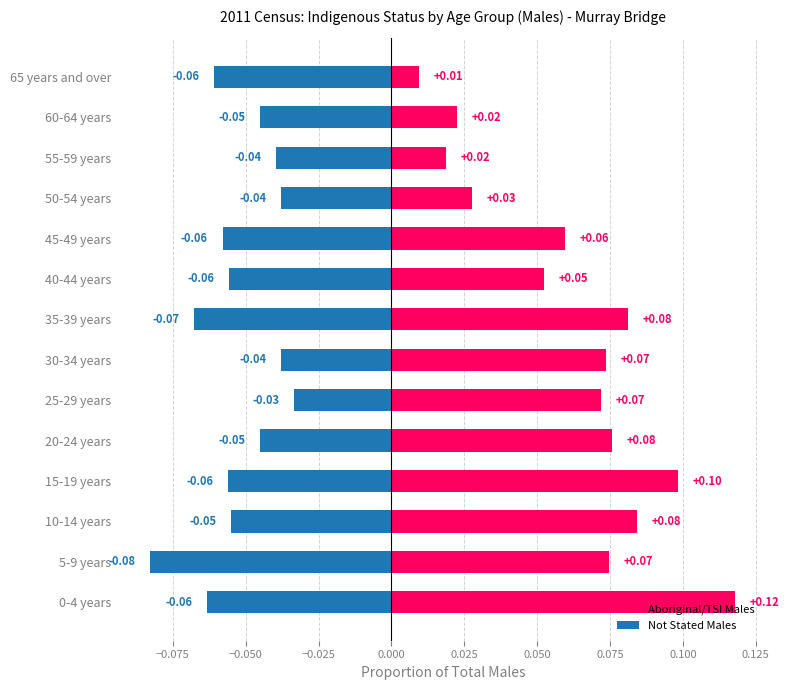

Rank the series by their average value, from highest to lowest.

Aboriginal/TSI Males, Not Stated Males